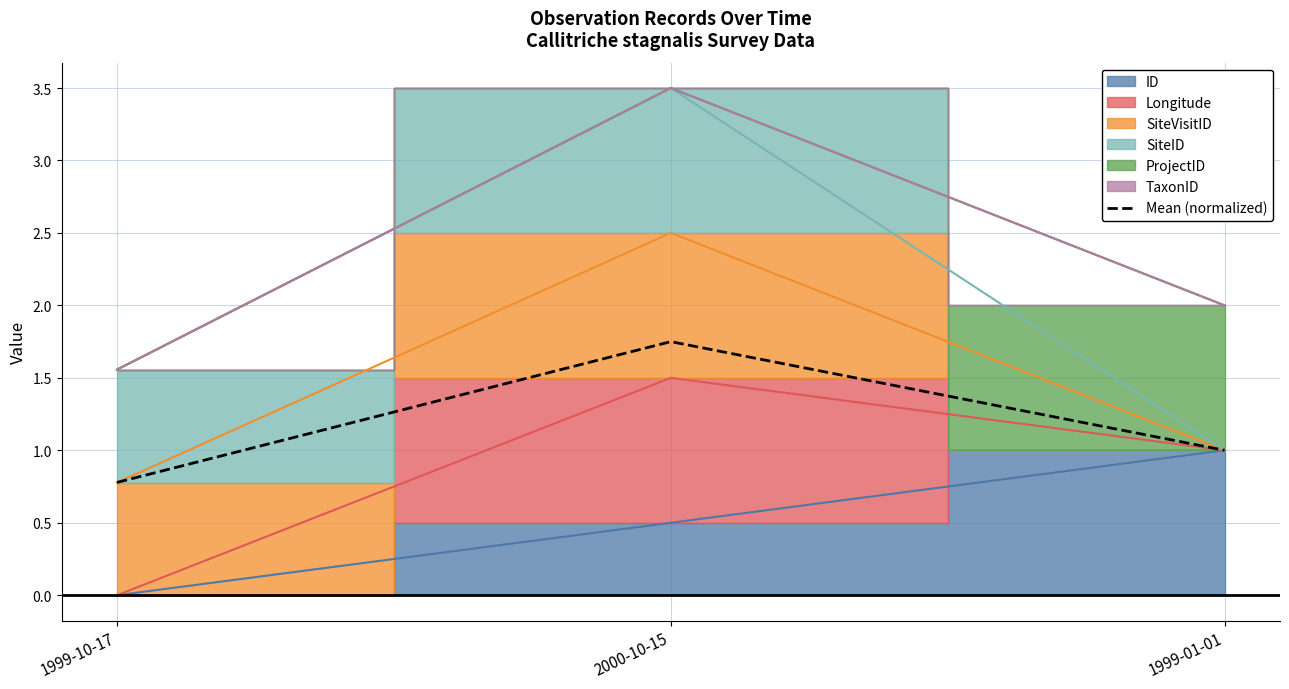

What is the average value?

1.2